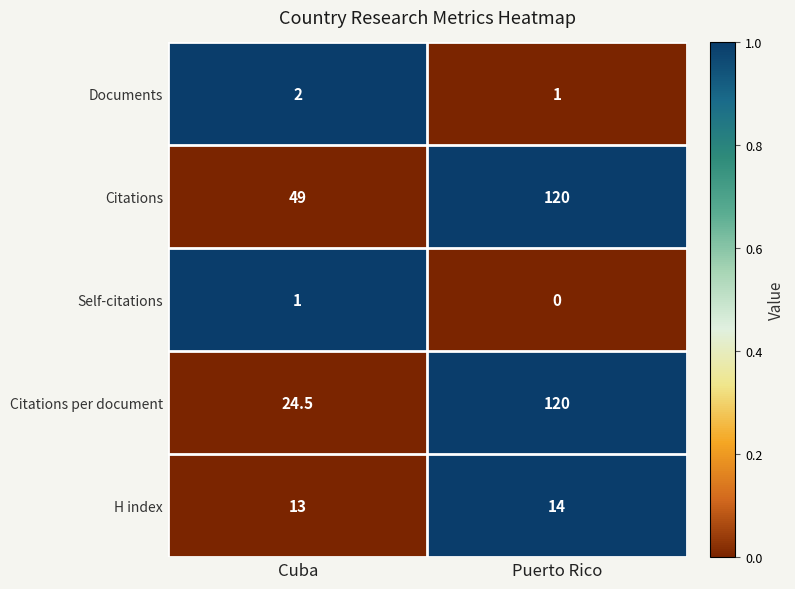

What is the spread (max minus min) of values at Cuba?

48.0